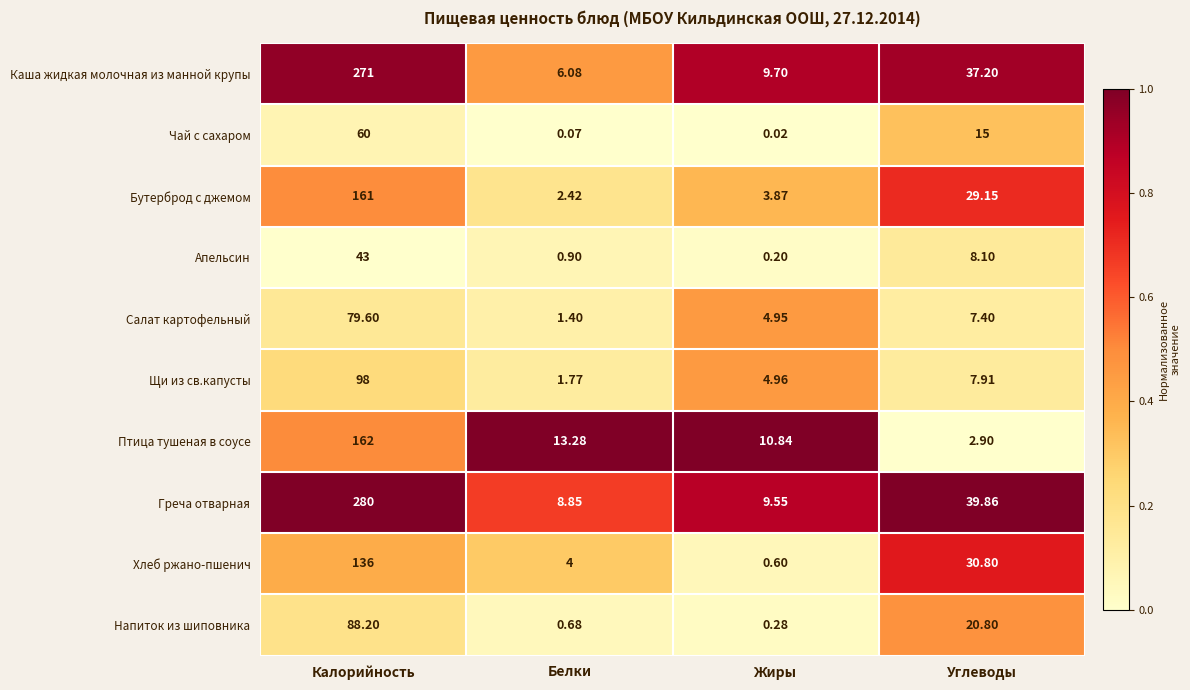

Rank the categories by Чай с сахаром value from lowest to highest.

Жиры, Белки, Углеводы, Калорийность